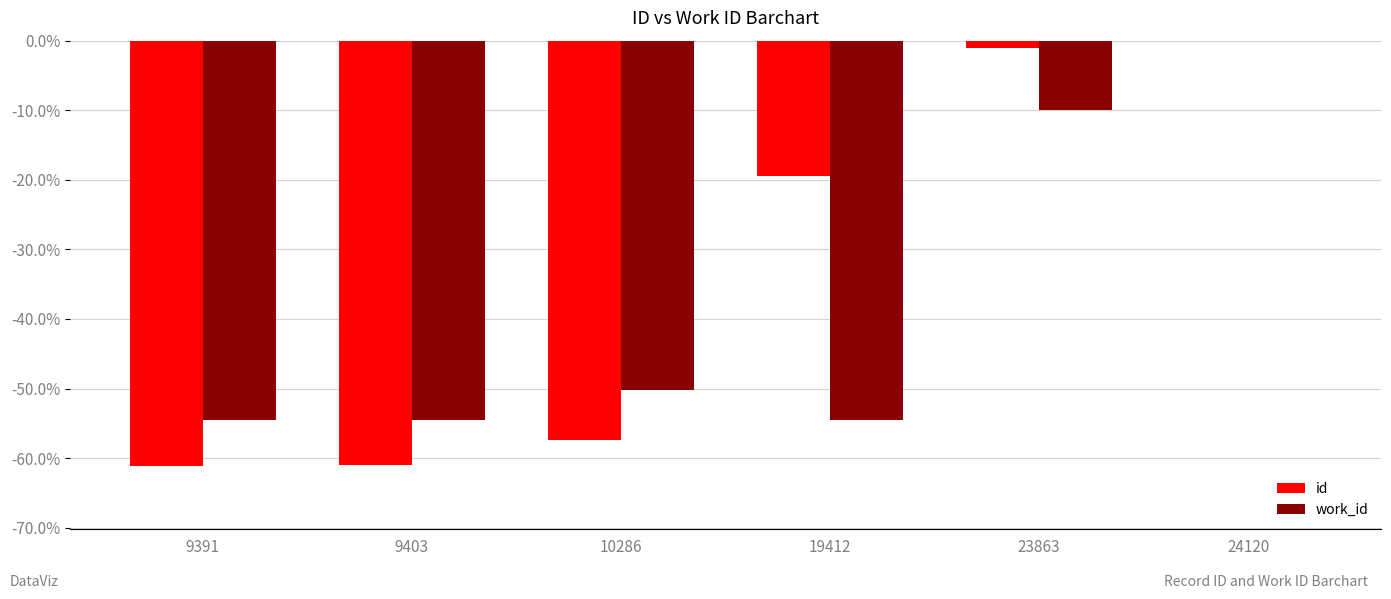

Where is work_id nearest to the value -27?

23863